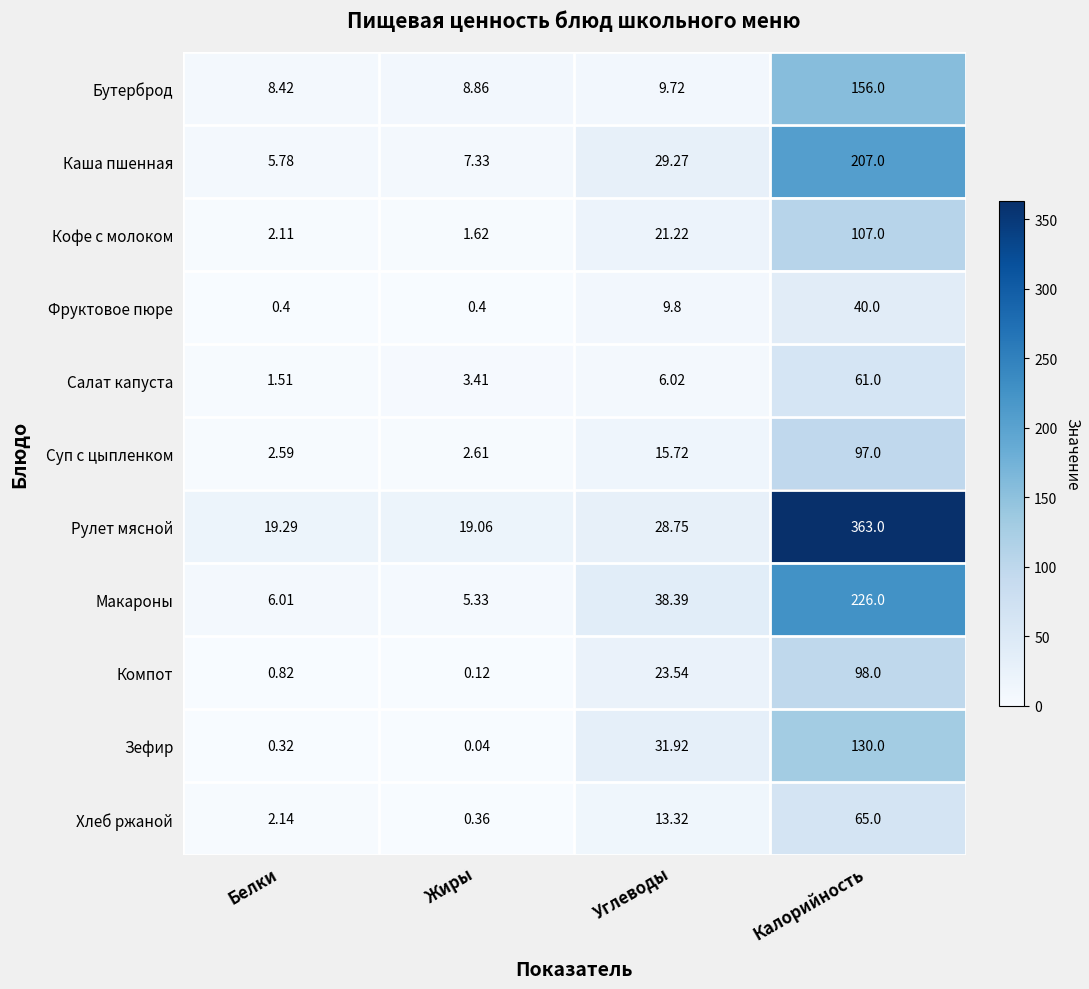

At which category is the sum across all series the highest?

Калорийность